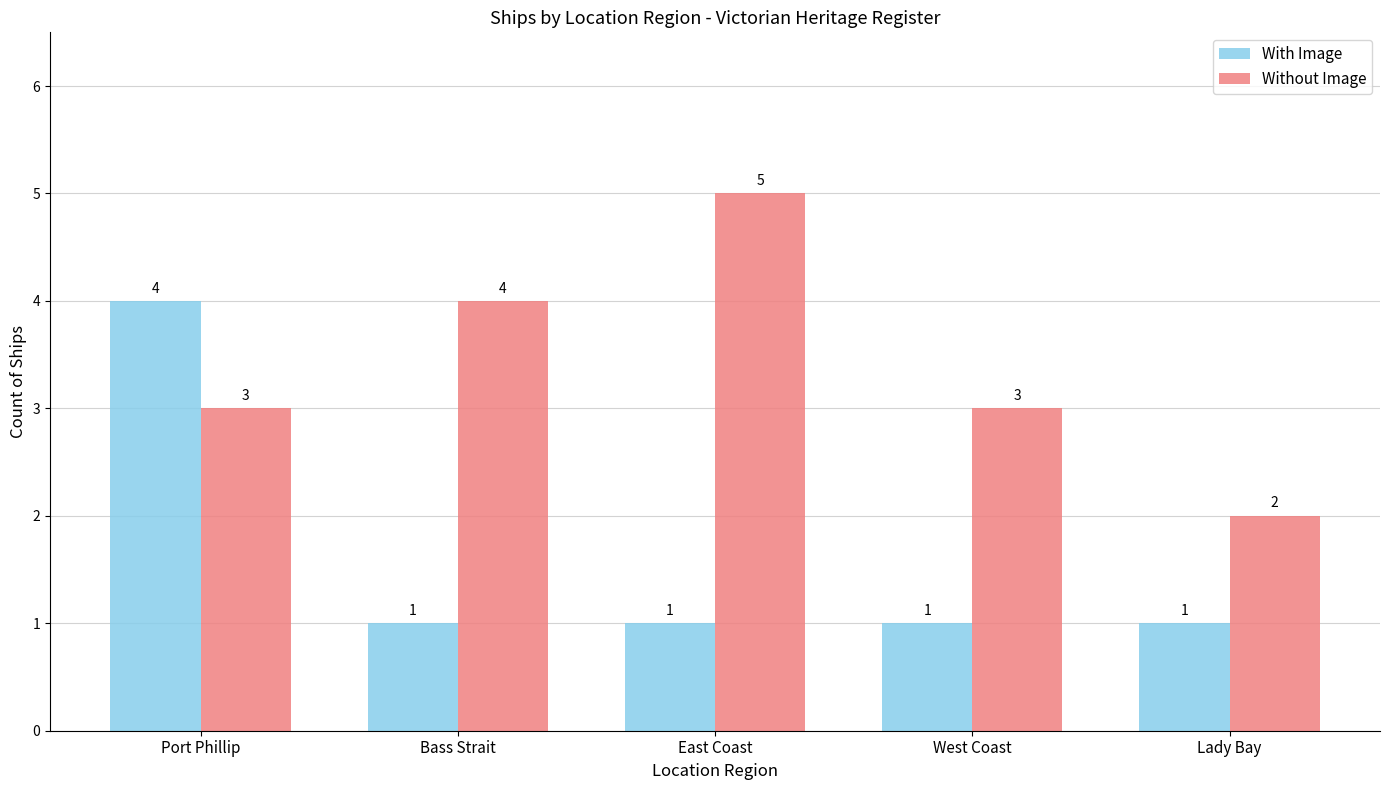

Which category has the highest value in the With Image series?

Port Phillip